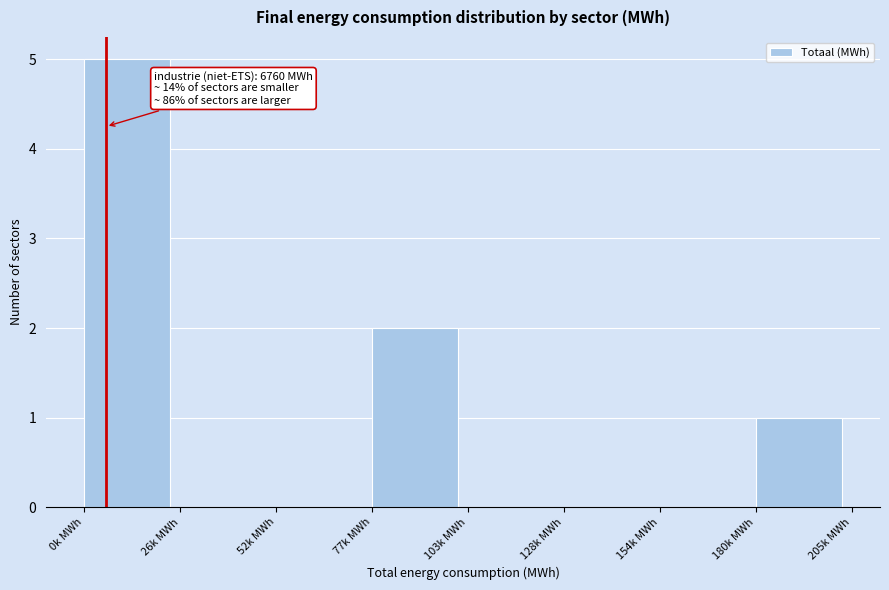

Reading left to right, what are all the values shown in this chart?

0k MWh=5	26k MWh=0	52k MWh=0	77k MWh=2	103k MWh=0	128k MWh=0	154k MWh=0	180k MWh=1